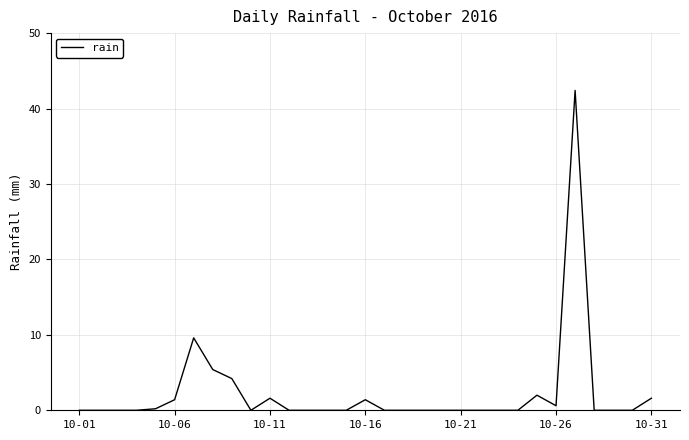

How many categories are shown in the chart?

31